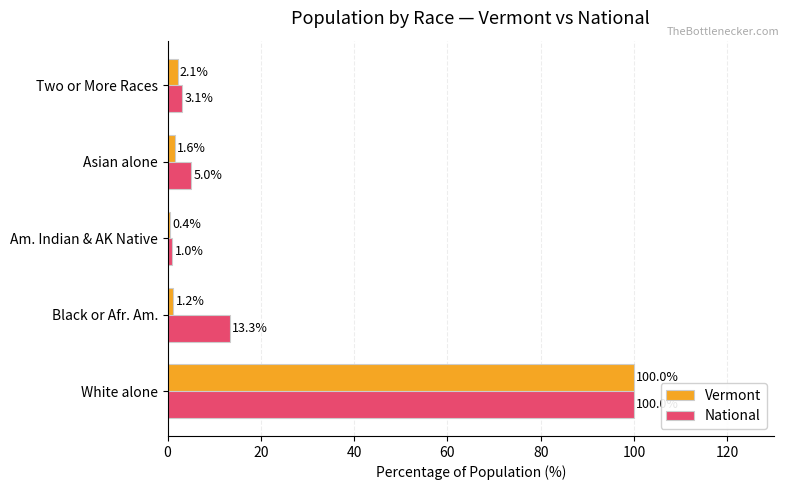

What is the sum of the National values at Two or More Races and White alone?

103.1